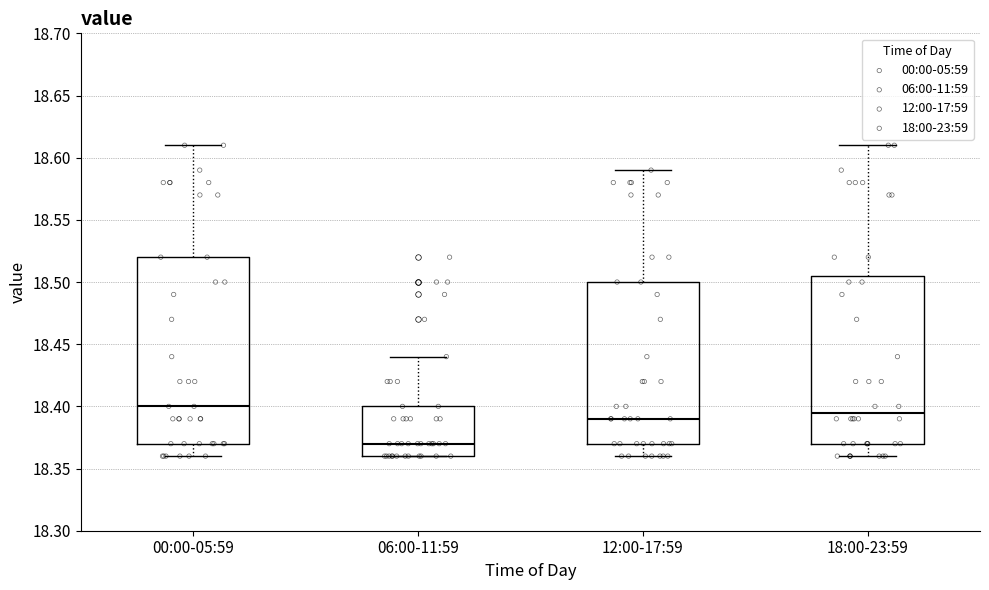

Where is the upper edge of the box for 00:00-05:59 on the y-axis? The values are not printed on the chart, so give them approximately, as read against the axis.

18.520